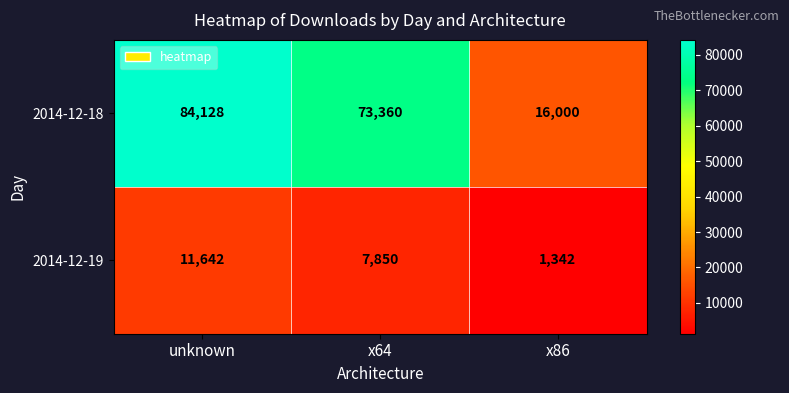

What is the sum of all 2014-12-18 values?

173488